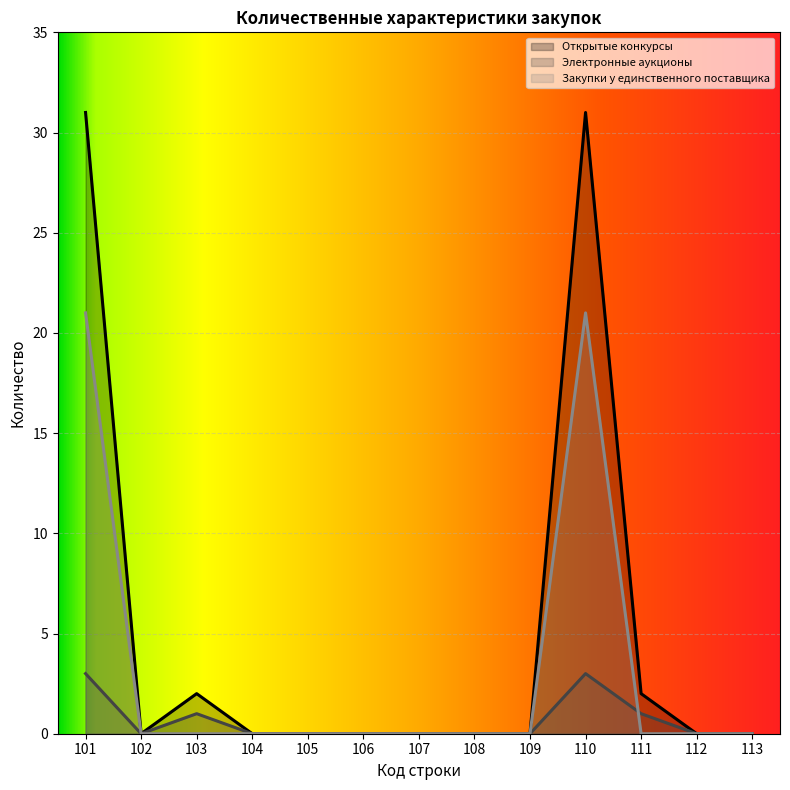

True or false: Электронные аукционы has a value of 1 at 108.

False